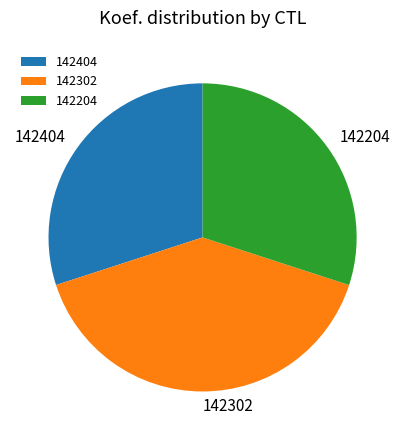

The 142404 slice represents 35% of the pie. True or false?

False